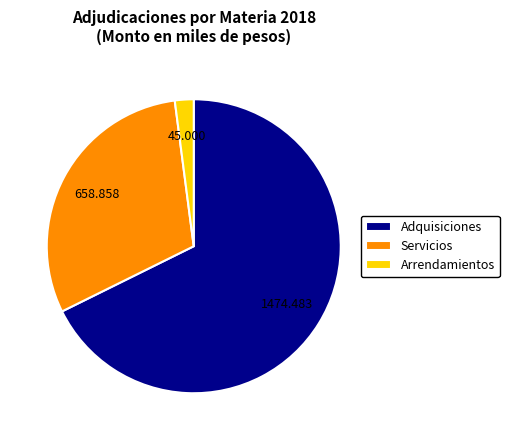

Which has a higher value, Adquisiciones or Servicios?

Adquisiciones